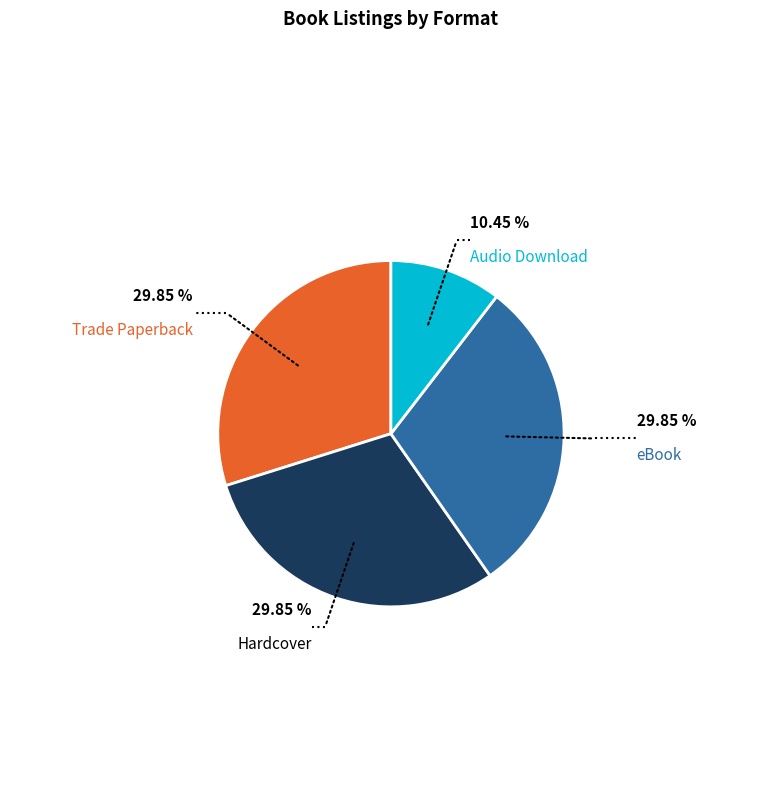

Is there a majority slice in this chart?

No